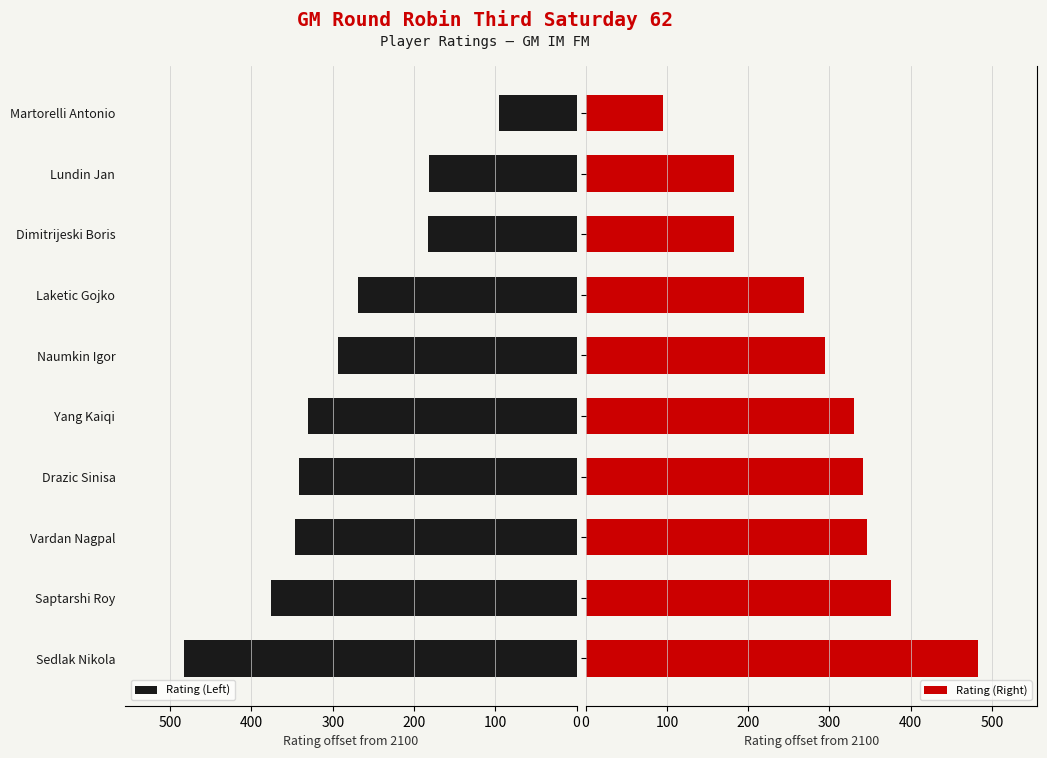

Reading left to right, list all the values displayed in this chart.

Rating (Left): 483	376	346	341	330	294	269	183	182	95
Rating (Right): 483	376	346	341	330	294	269	183	182	95